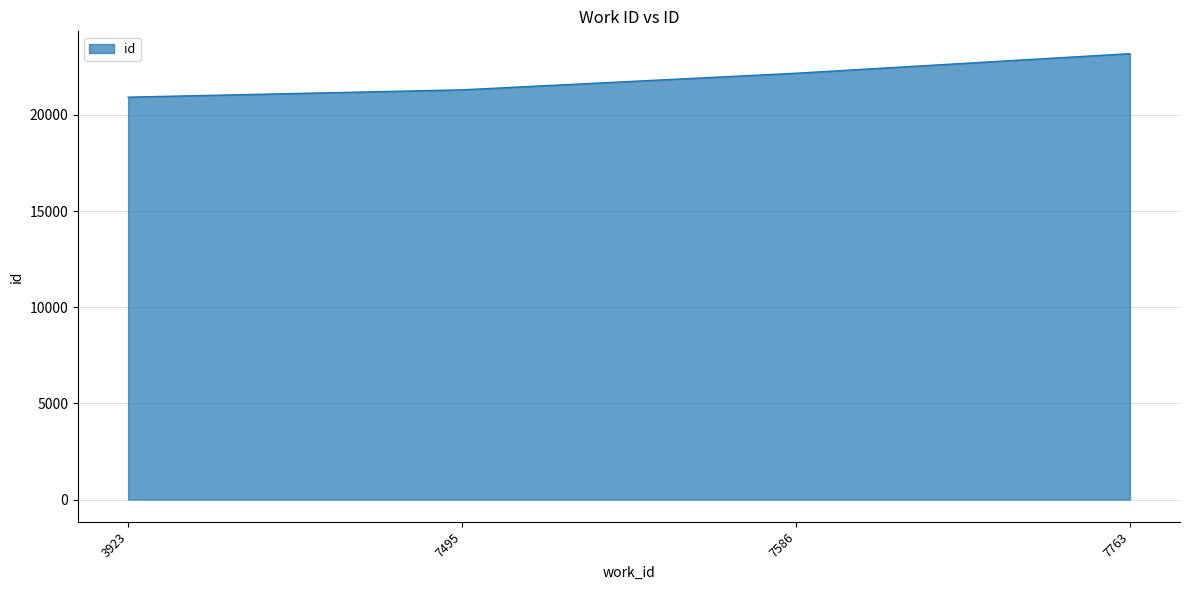

Count the number of data series in this chart.

1